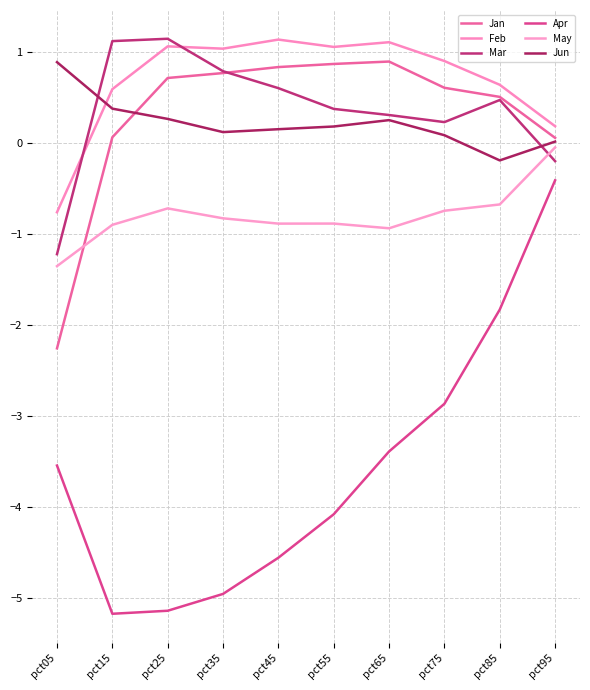

Rank the series at pct75 from highest to lowest value.

Feb, Jan, Mar, Jun, May, Apr